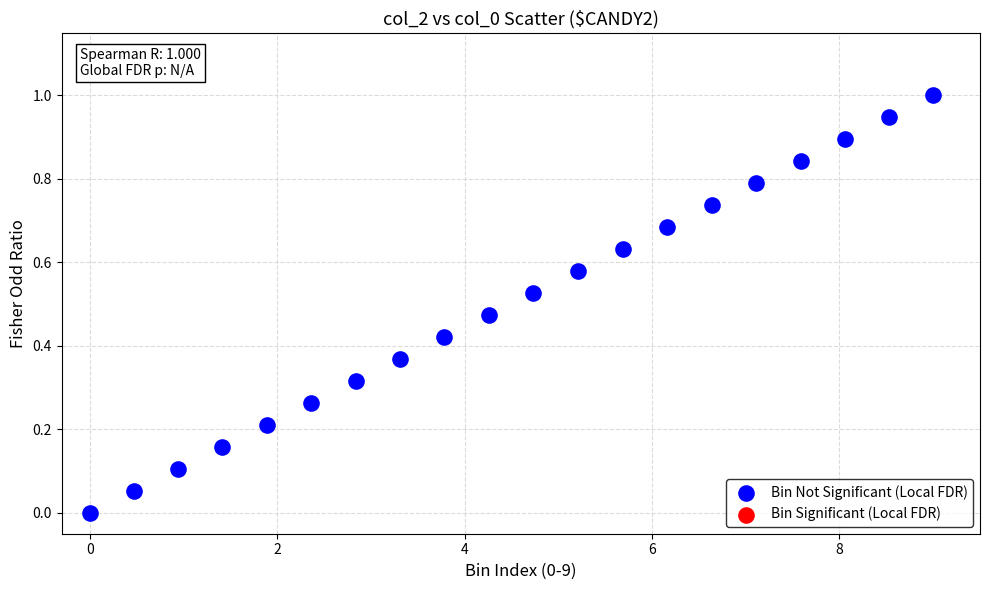

What is the range of Y values (max minus min)?

1.0